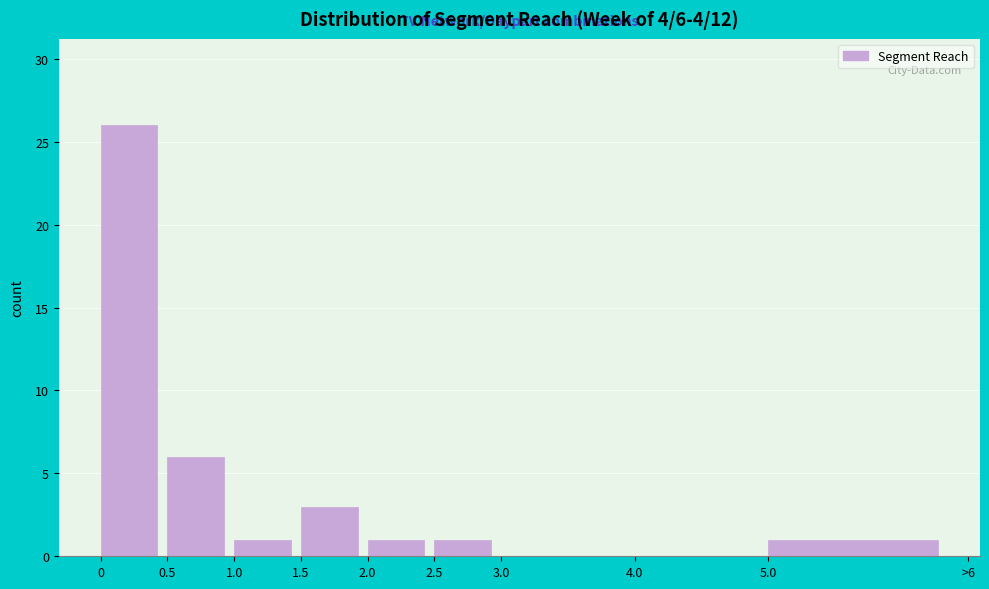

Reading left to right, transcribe all the data shown in this chart.

0=26	0.5=6	1.0=1	1.5=3	2.0=1	2.5=1	3.0=0	4.0=0	5.0=1